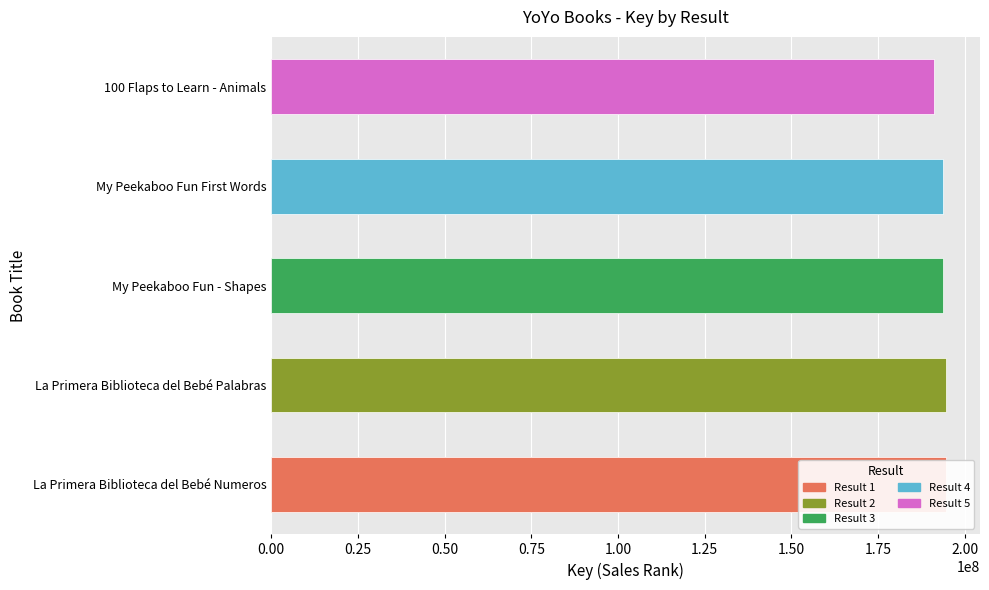

True or false: the data shows 194663845 at La Primera Biblioteca del Bebé Palabras.

True